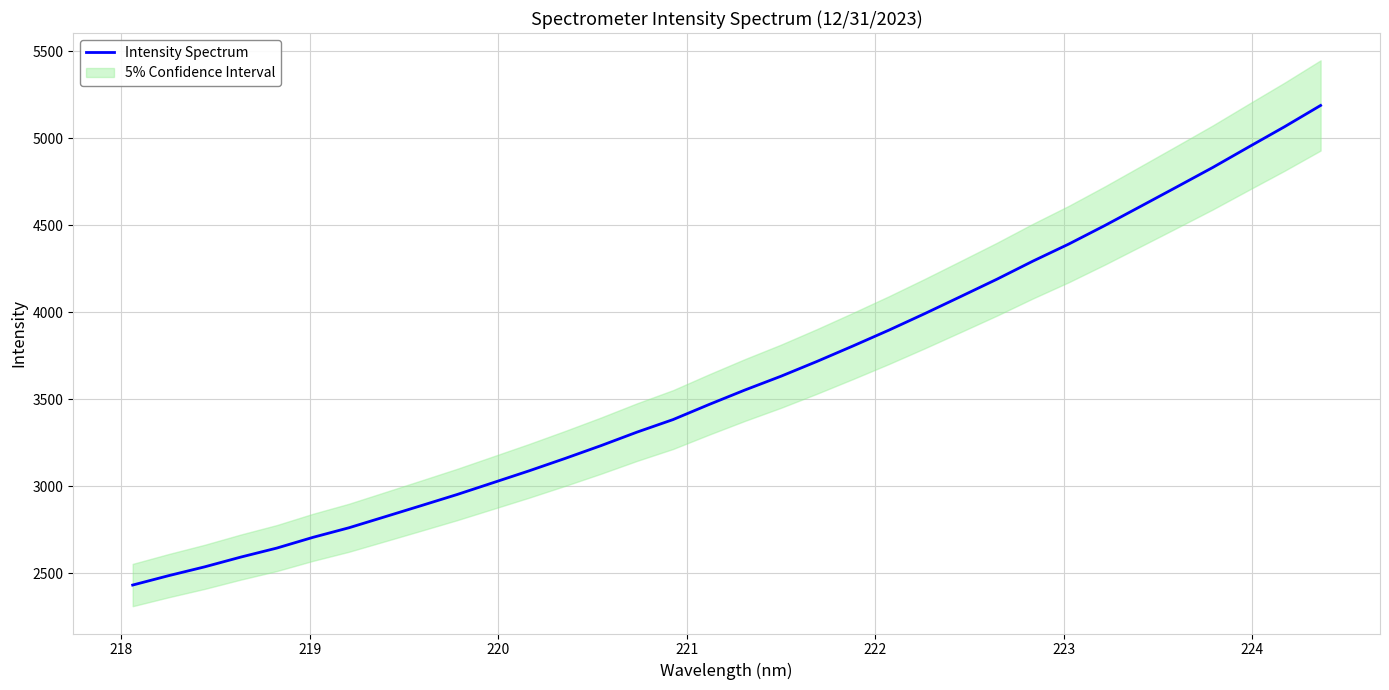

What is the maximum value for Intensity Spectrum?

5187.4